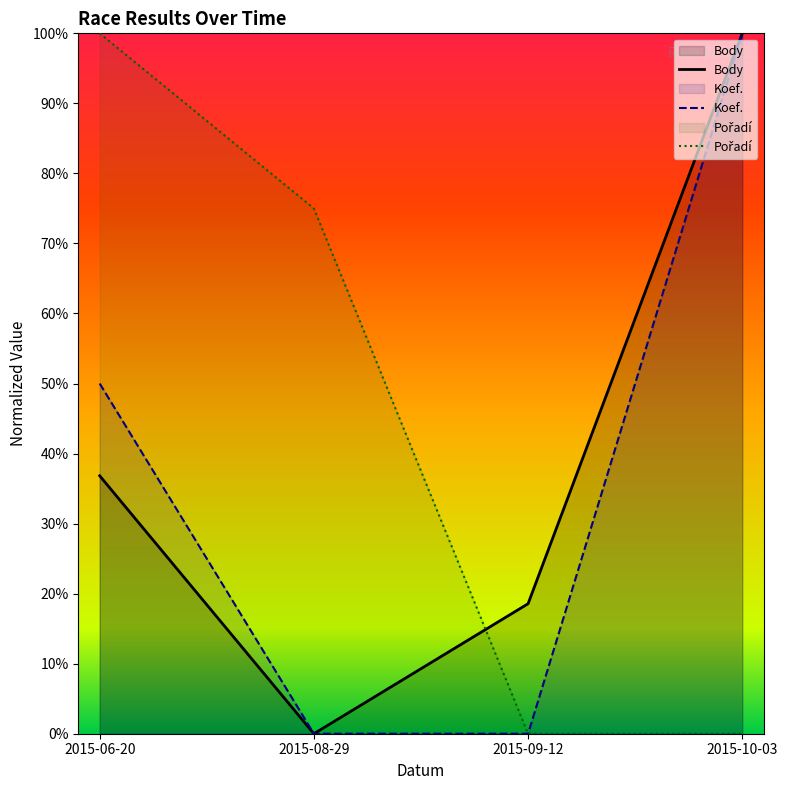

At how many categories does at least one series exceed 0?

4